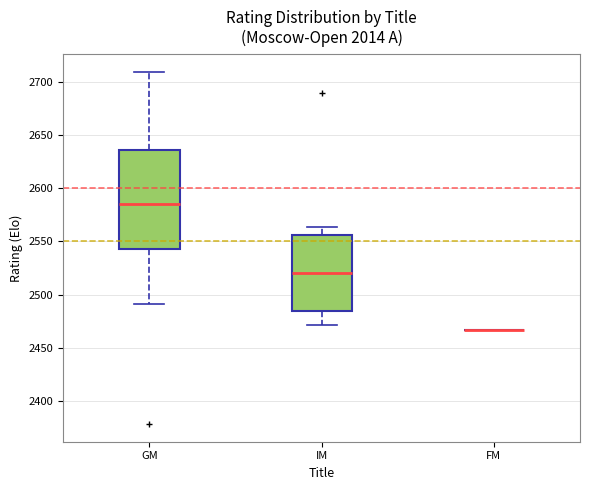

Reading left to right, transcribe this box plot: for each box, give where its median line is, the range the box spans, and where its two whiskers end, as read against the y-axis. The values are not printed on the chart, so give them approximately, as read against the axis.

GM: median 2585, box 2545 to 2635, whiskers 2490 to 2710
IM: median 2520, box 2485 to 2555, whiskers 2470 to 2565
FM: box collapsed to a line at 2465, whiskers 2465 to 2465